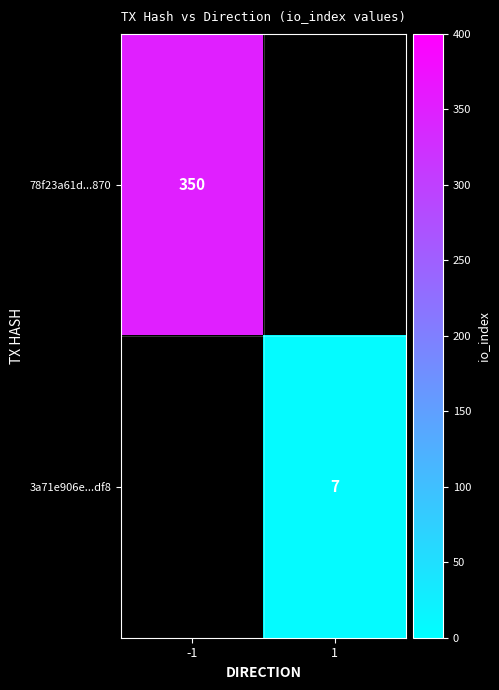

The 78f23a61d...870 series shows 537 at -1. True or false?

False